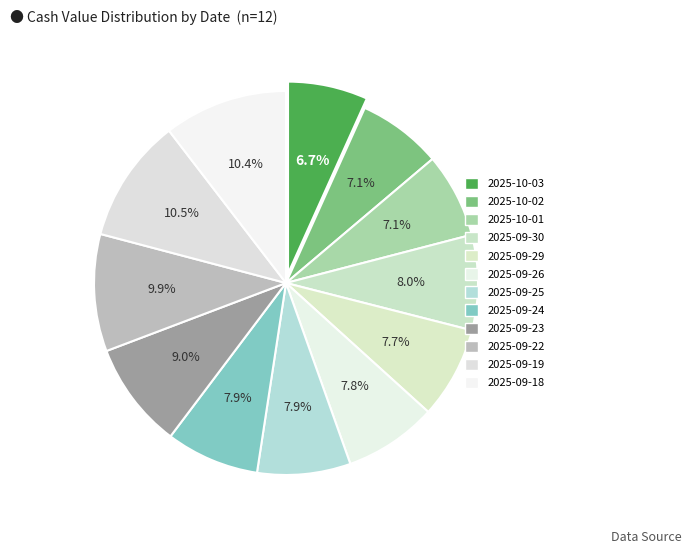

To the nearest percent, what portion does 2025-09-24 represent?

8%